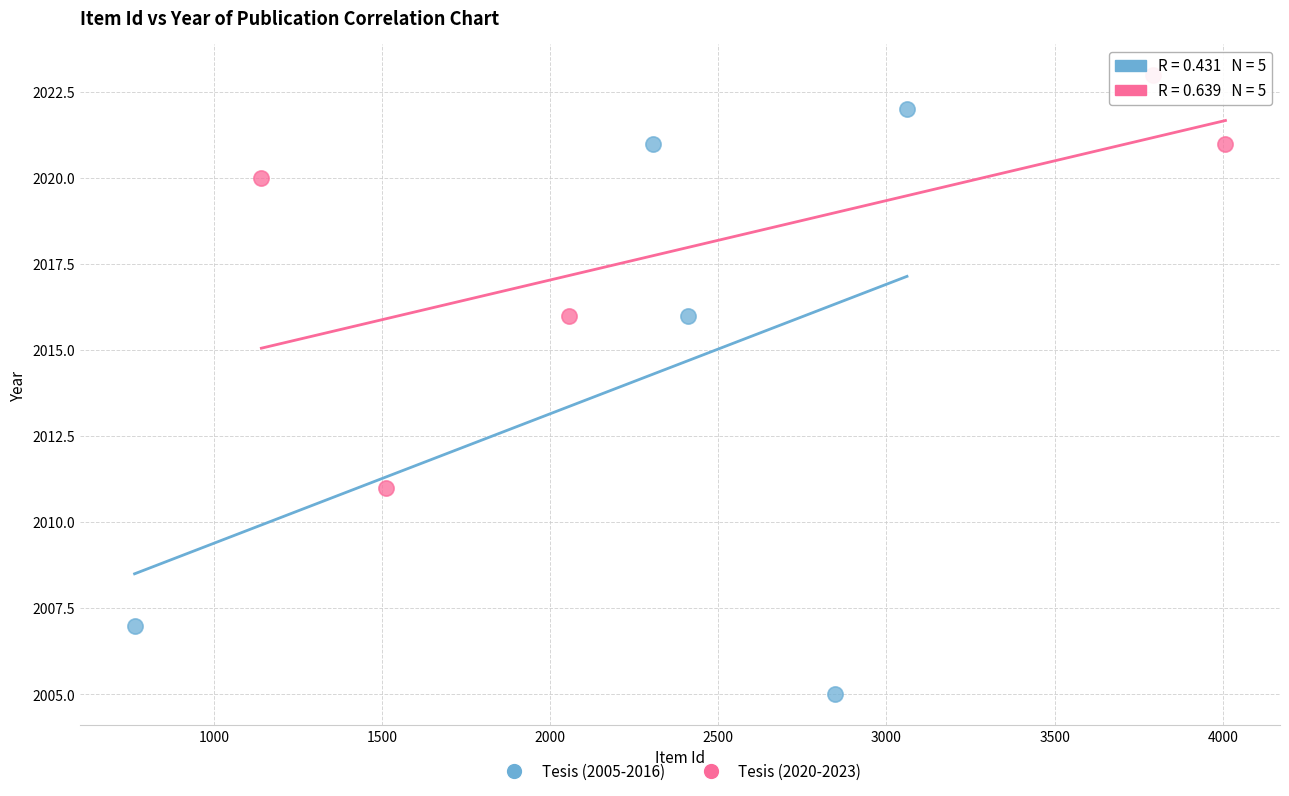

Which series contains the highest Y value?

Tesis (2020-2023)